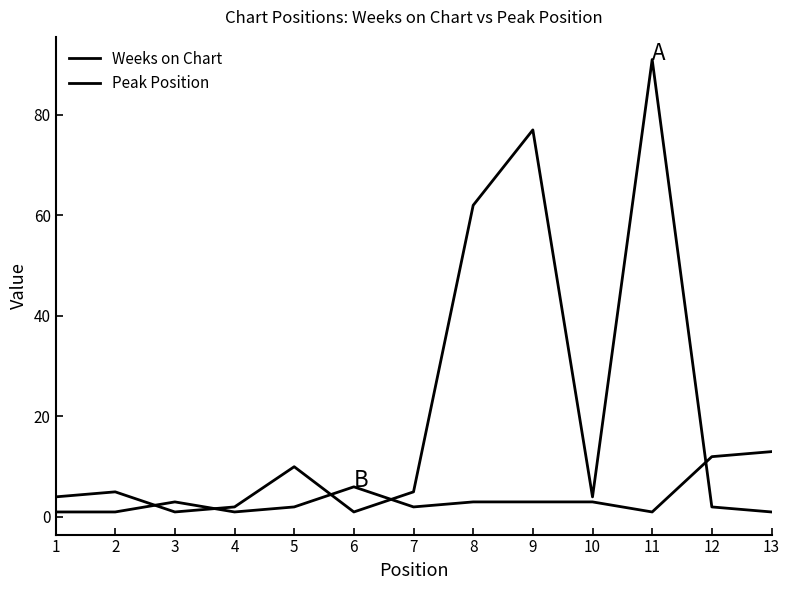

At which category does Peak Position reach its first local valley?

4